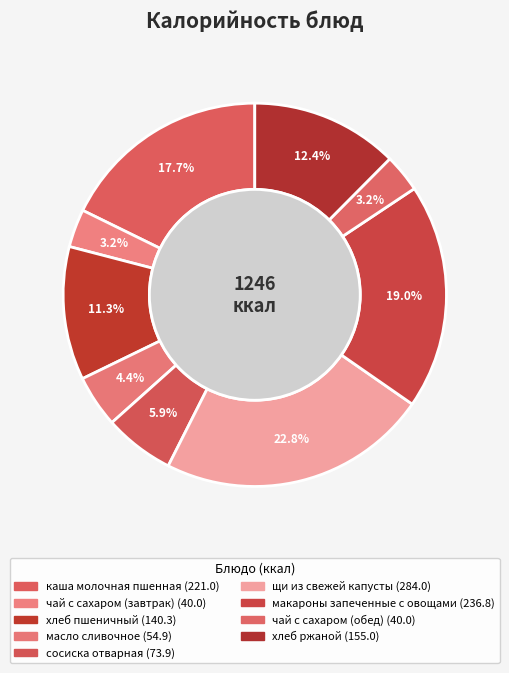

Is it true that хлеб ржаной is 20% of the pie?

False